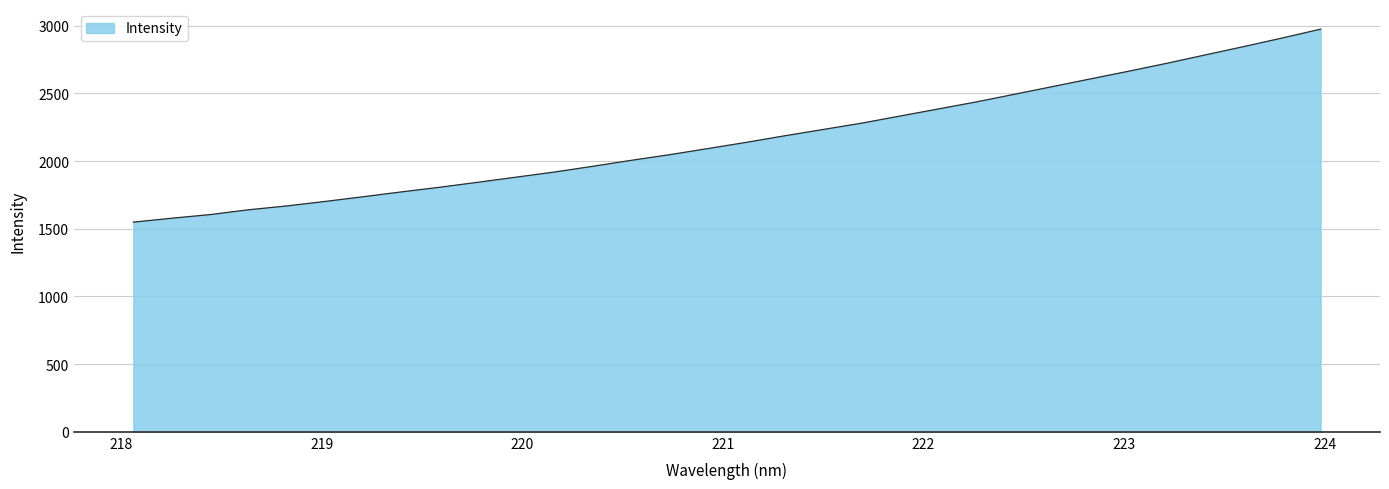

Does the chart display data point markers on the line(s)?

No